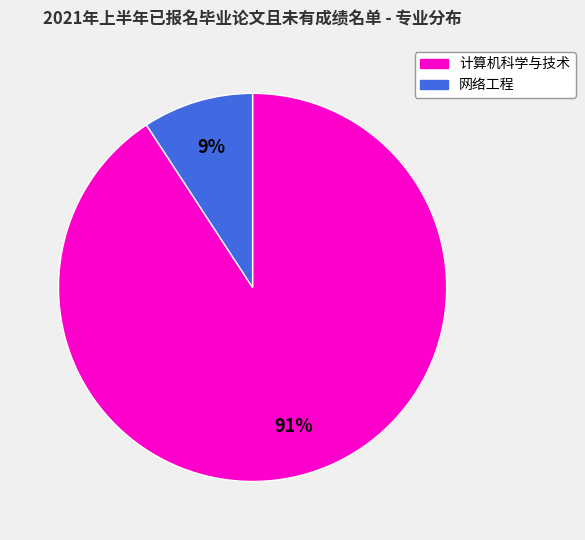

To the nearest percent, what is the average slice percentage?

50%